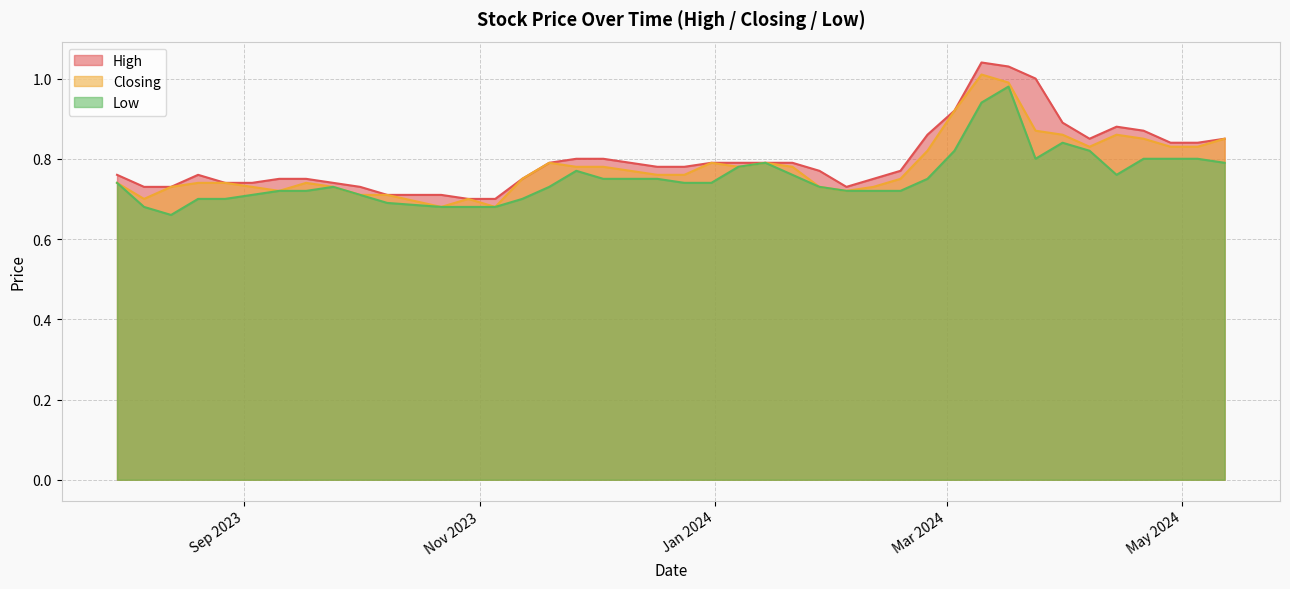

True or false: Closing has a value of 0.7 at 11/02/2024.

True